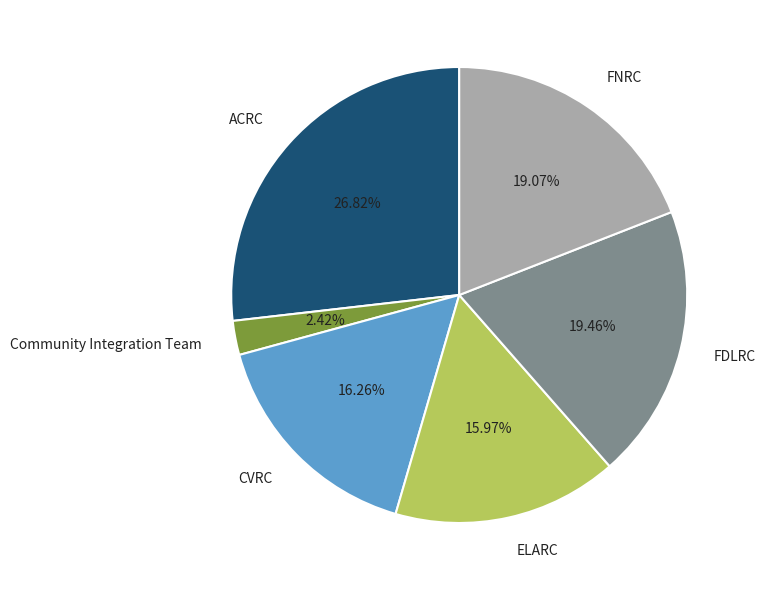

Is there any slice that represents more than half of the pie?

No